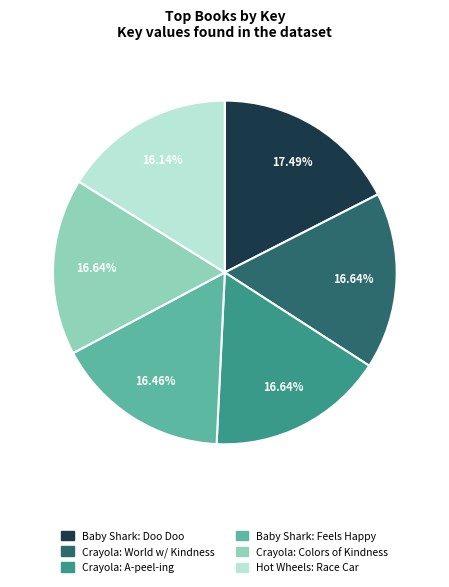

Is there a majority slice in this chart?

No